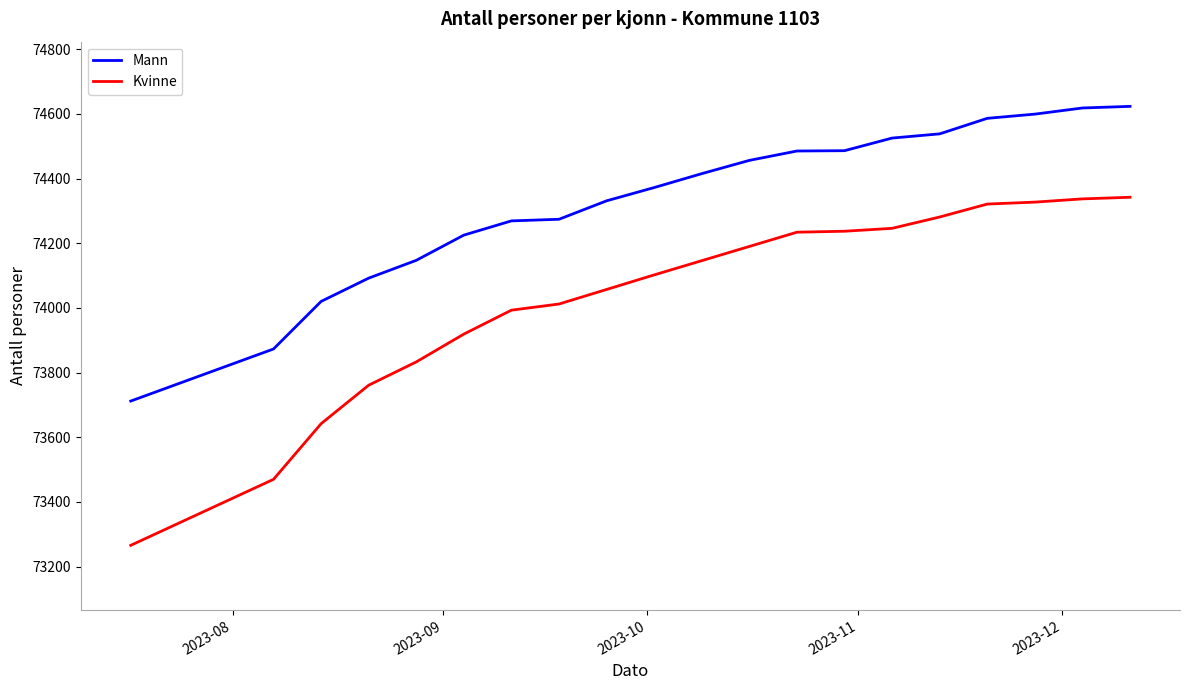

What is the highest value of the Mann series?

74623